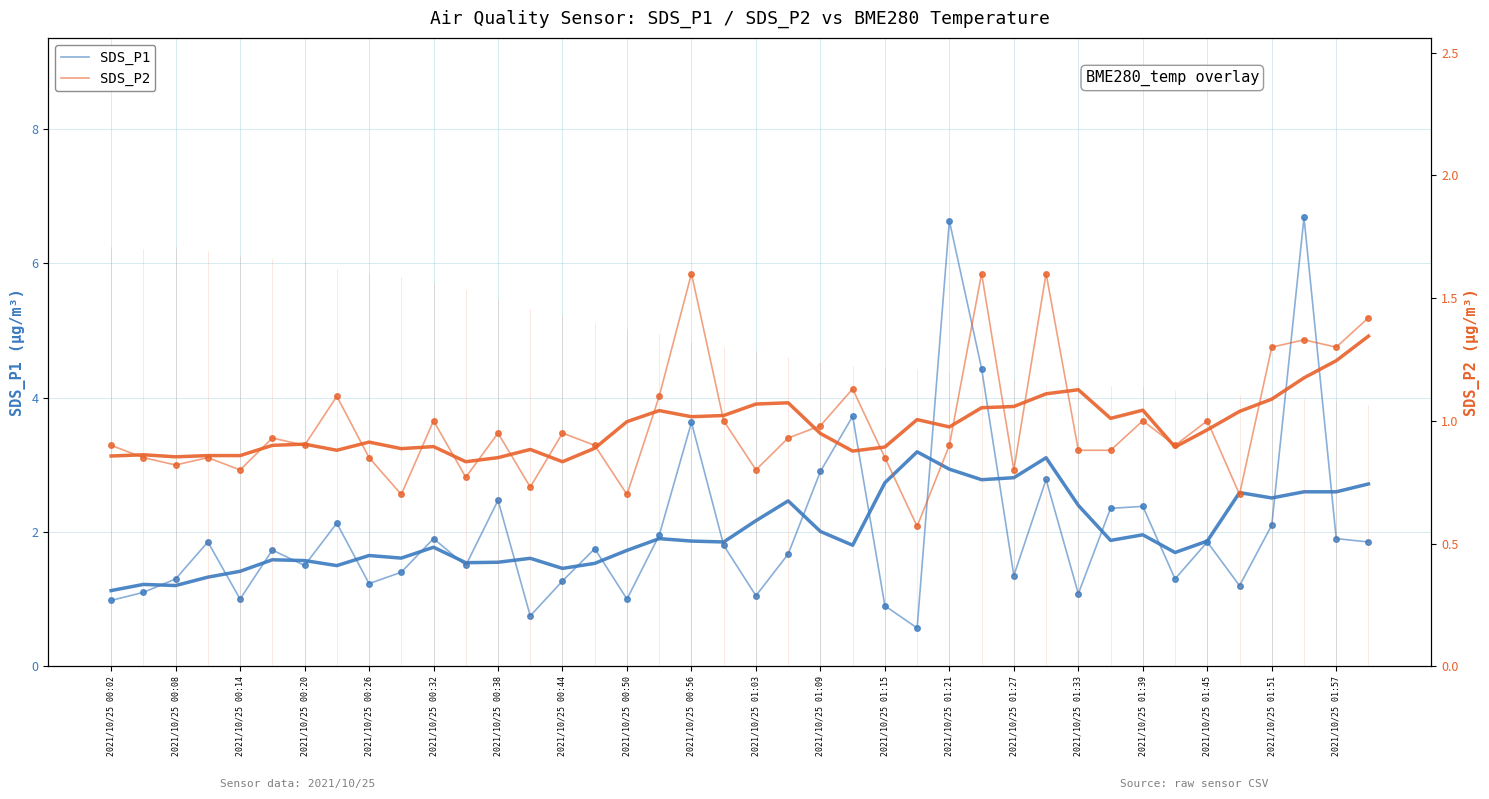

What are all the series names shown in the legend?

SDS_P1, SDS_P2